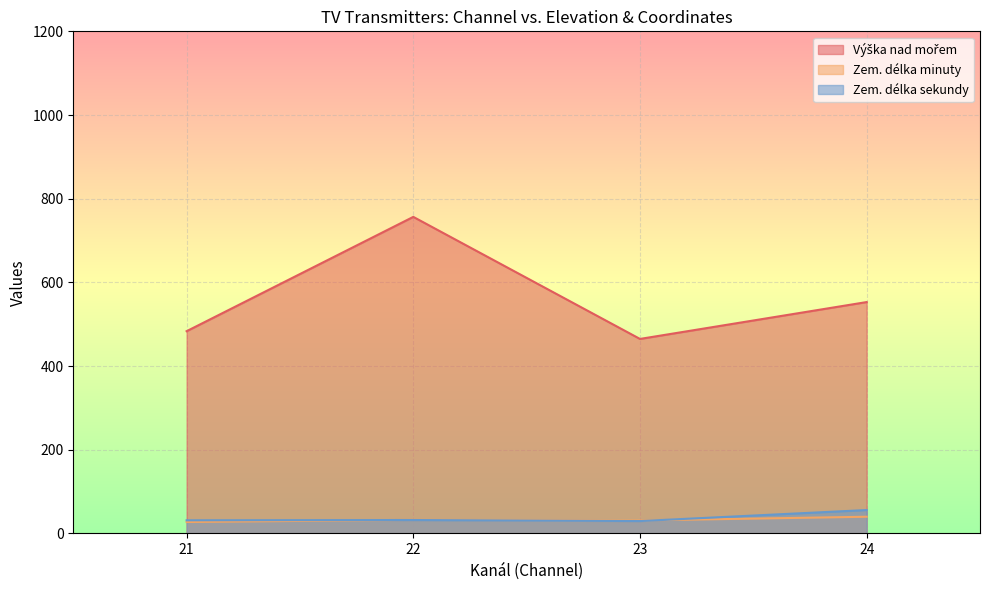

True or false: Výška nad mořem and Zem. délka minuty intersect in this chart.

False